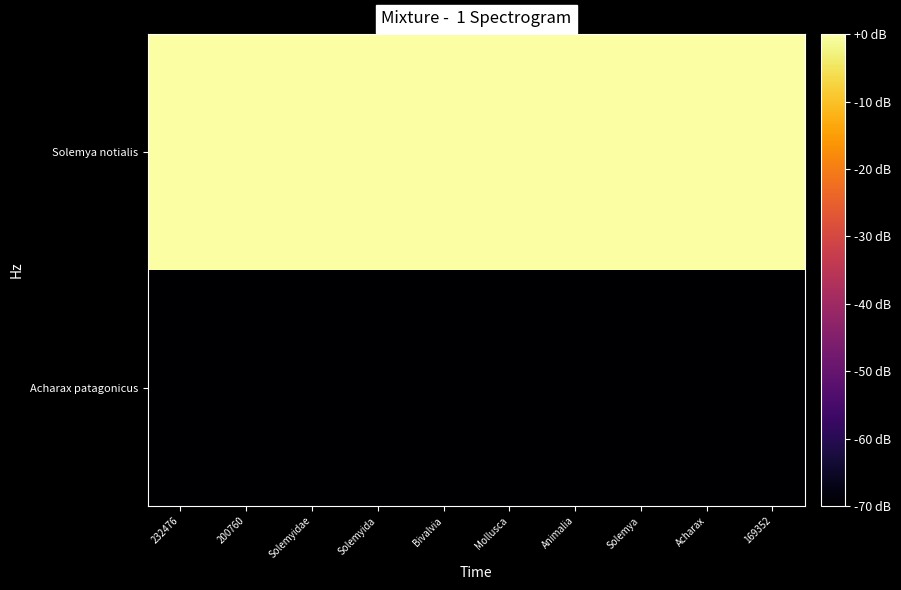

List the series in order of their peak value, lowest first.

Acharax patagonicus, Solemya notialis